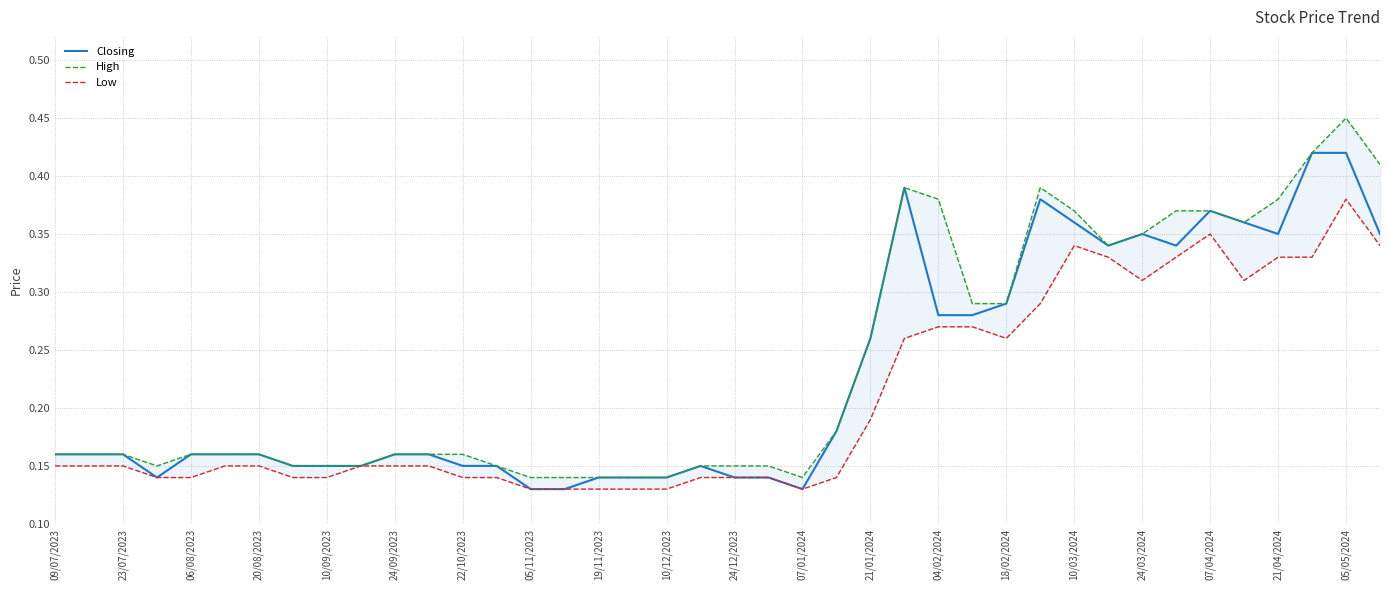

What is the value of the High point at the 19th from the left?

0.1